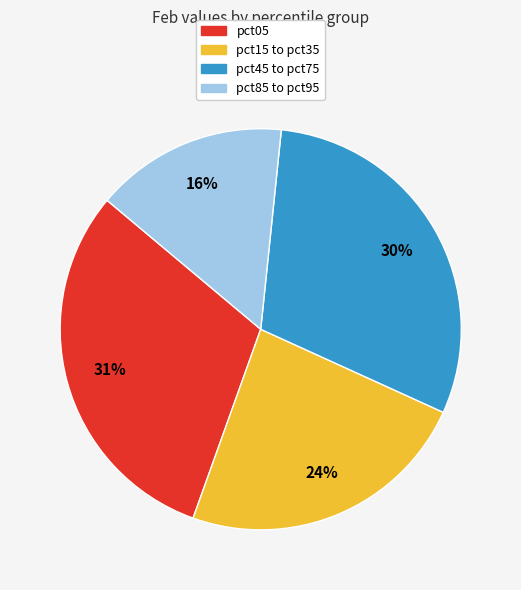

Which has a higher value, pct45 to pct75 or pct85 to pct95?

pct45 to pct75